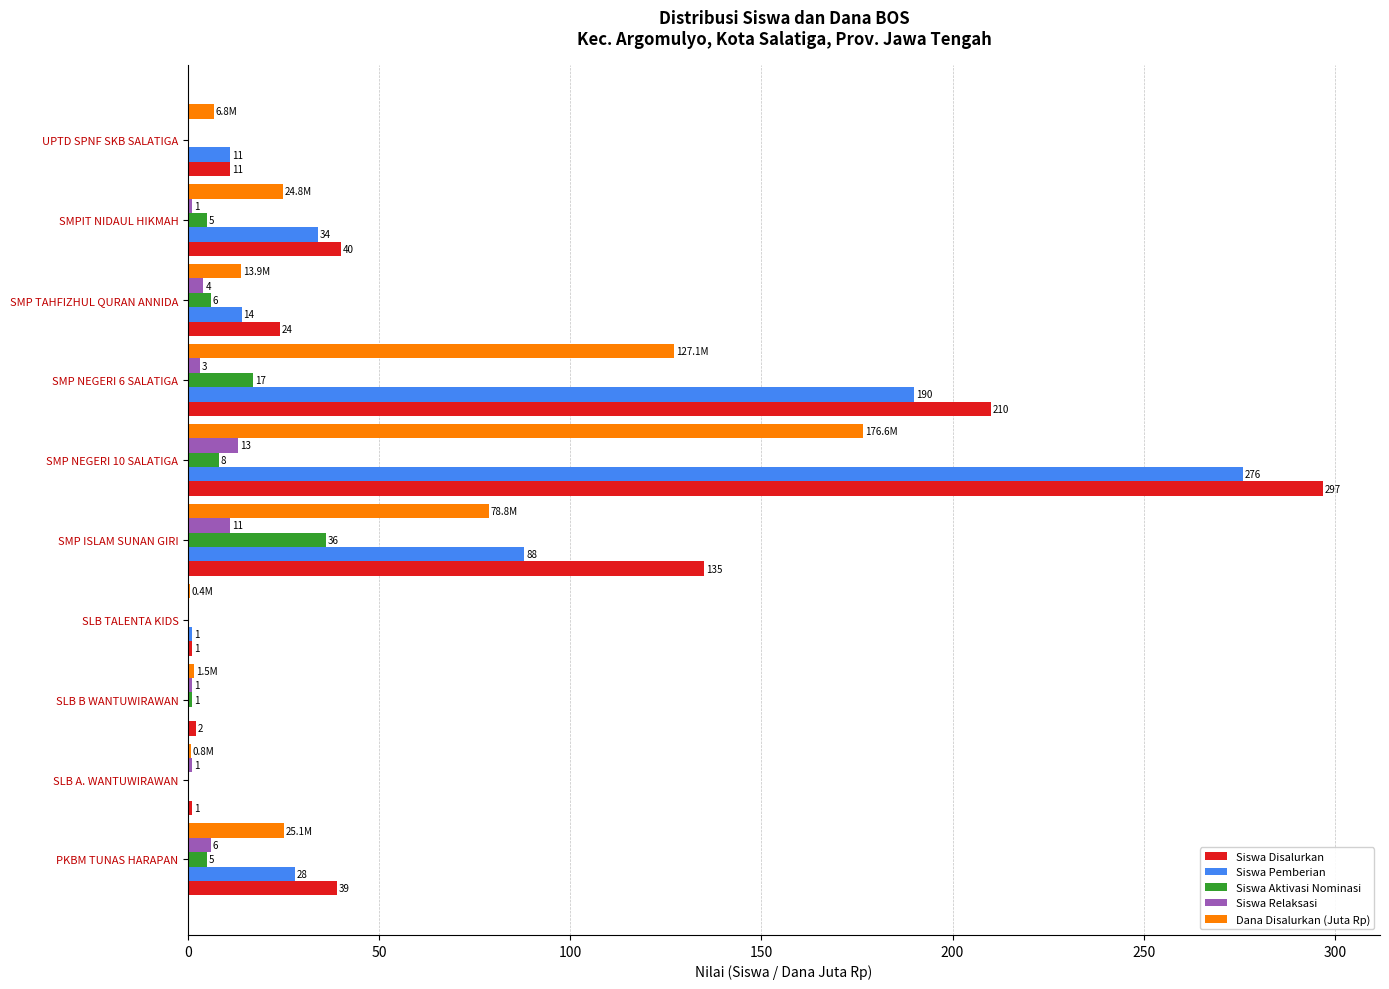

True or false: Siswa Disalurkan has a value of 63.0 at PKBM TUNAS HARAPAN.

False